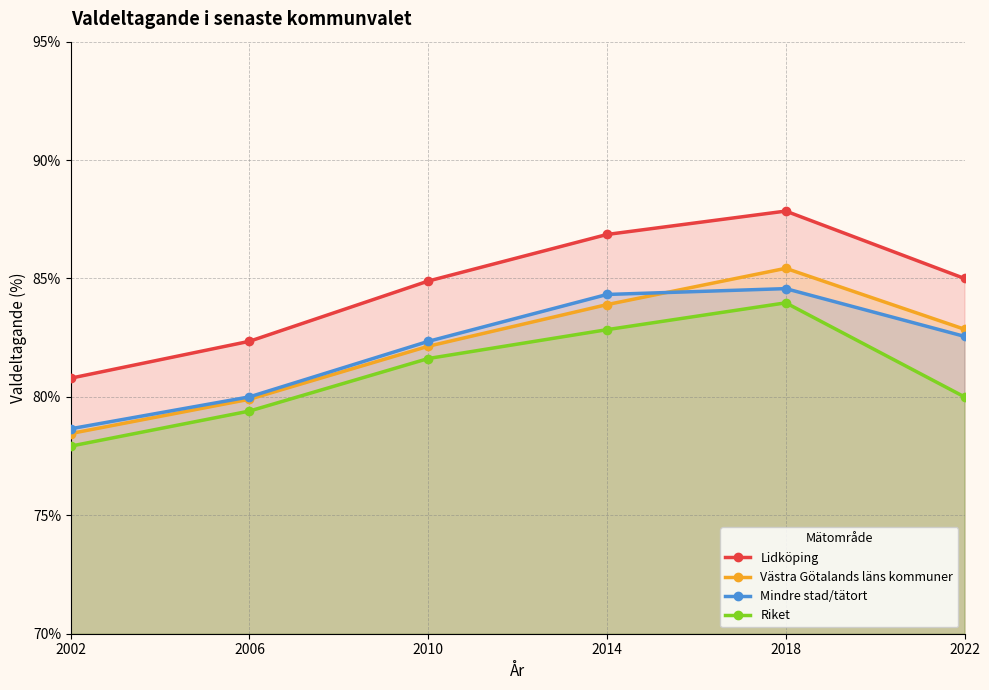

Is it true that Mindre stad/tätort equals 82.3 at 2010?

True